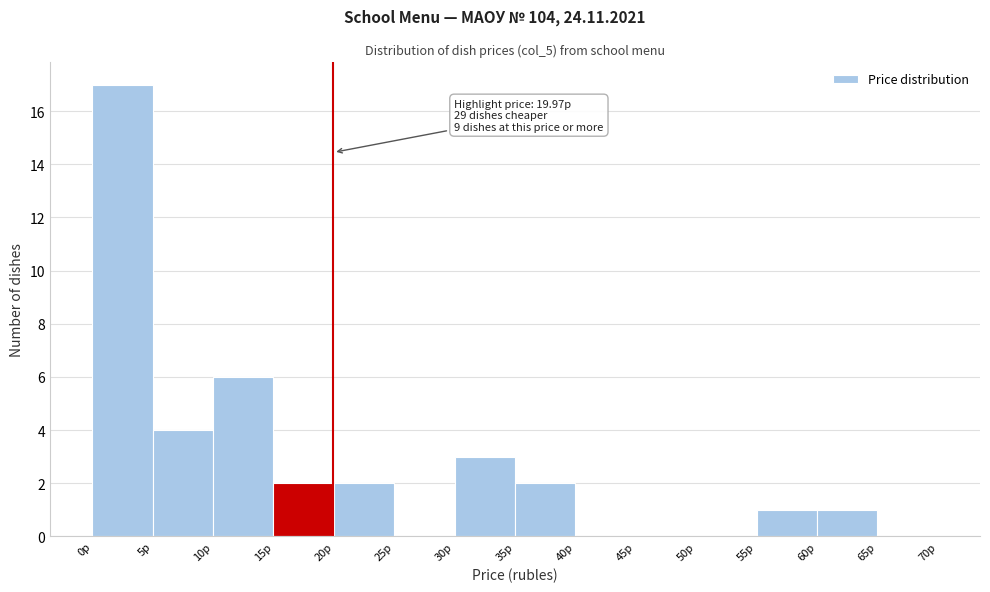

Over which range of the x-axis is the bar tallest?

0 to 5